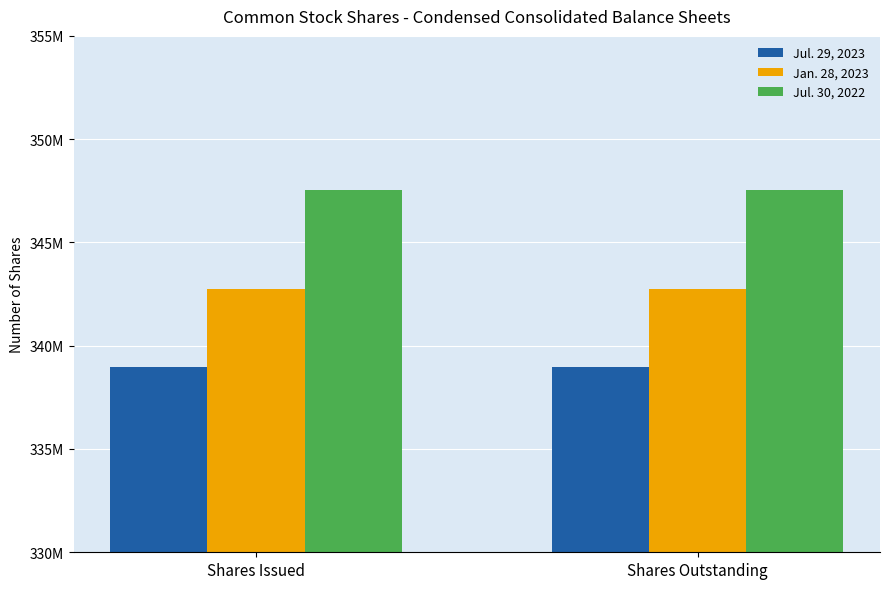

At which category is the sum across all series the highest?

Shares Issued